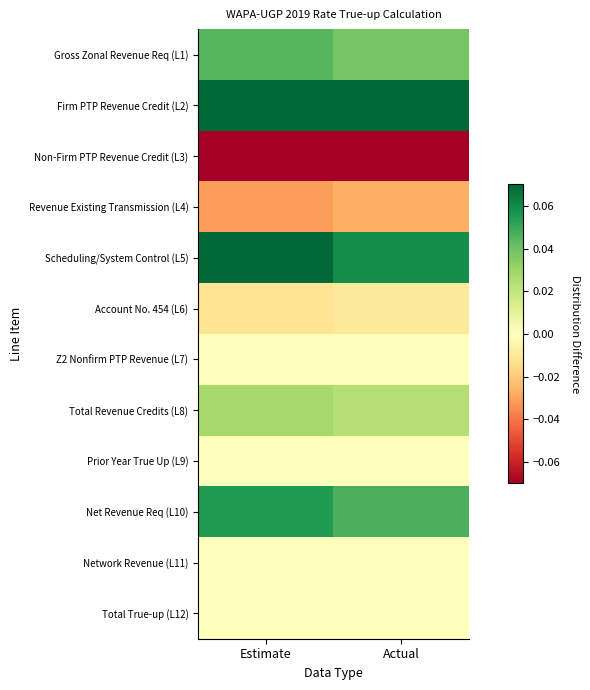

What is the smallest value displayed?

-1.6